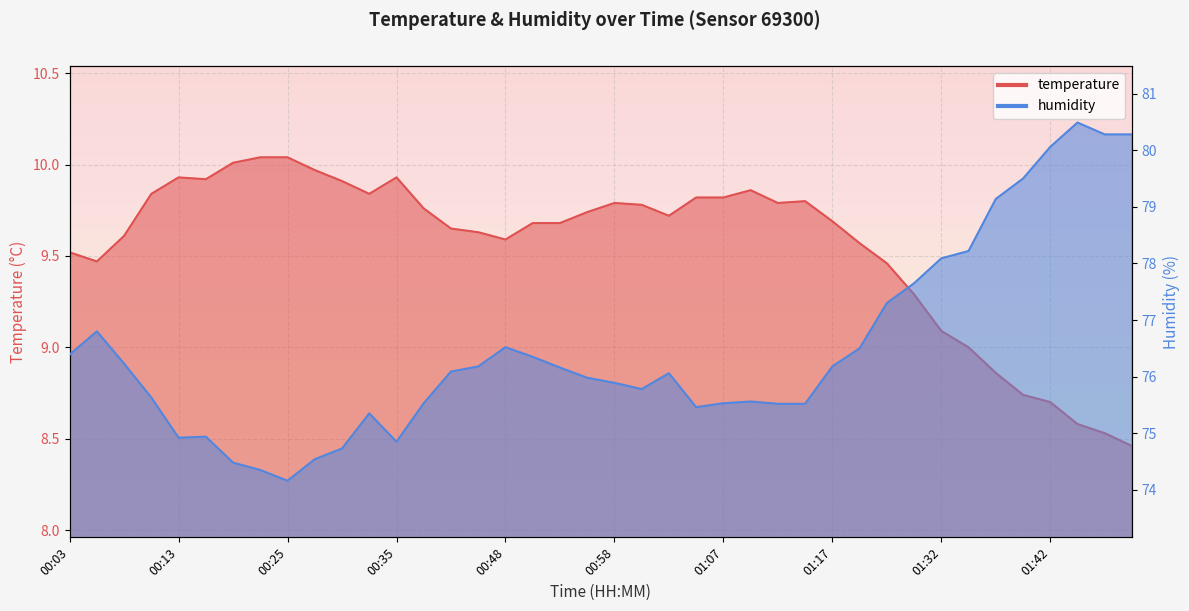

What is the label of the 33rd point from the left?

01:32